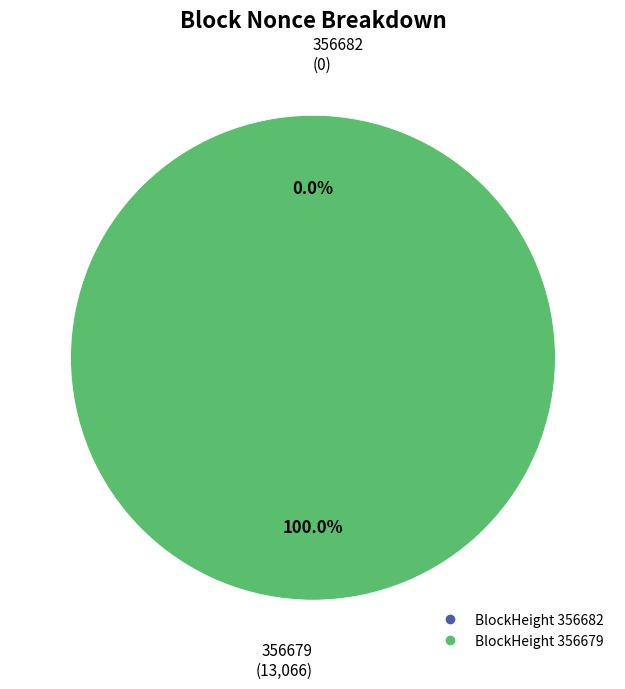

To the nearest percent, what is the difference between the largest and smallest slice percentages?

100%